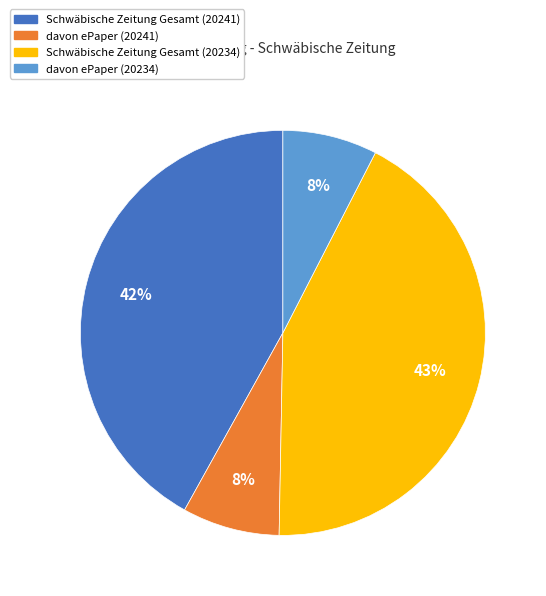

Is there a majority slice in this chart?

No